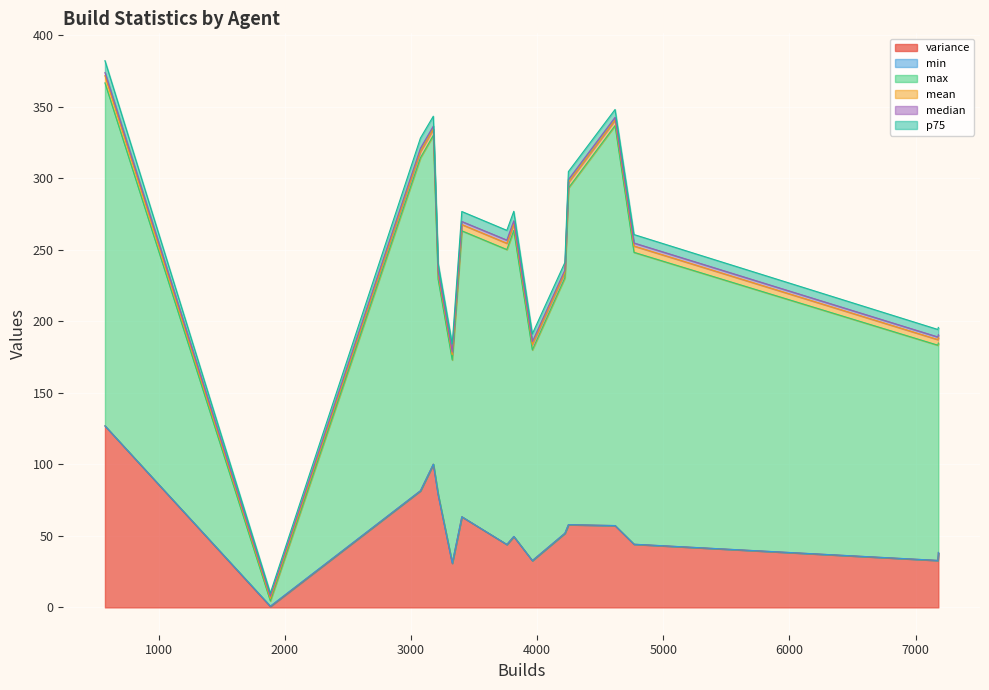

In min, how many points are lower than both neighbors (excluding endpoints)?

5